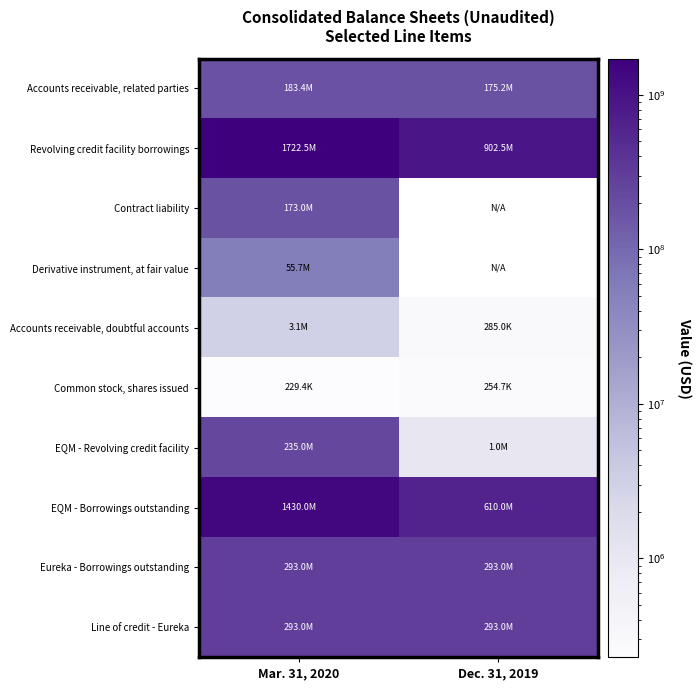

What is the difference between the Common stock, shares issued values at Dec. 31, 2019 and Mar. 31, 2020?

25393.0